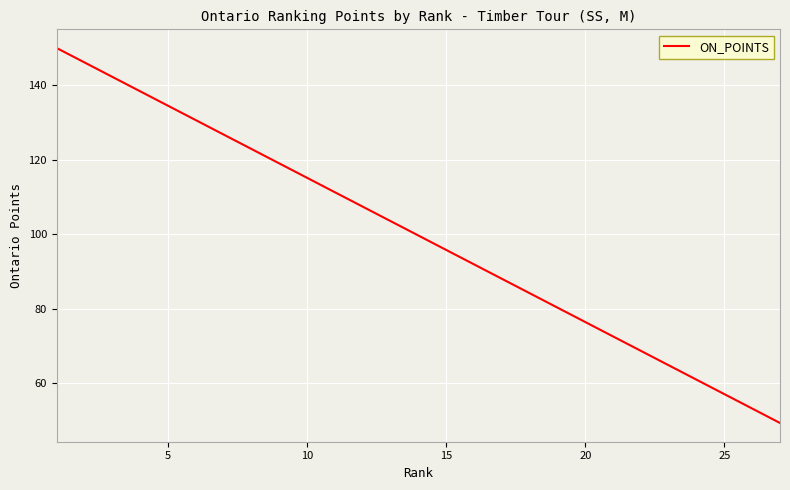

What is the difference between the maximum and minimum values?

100.6